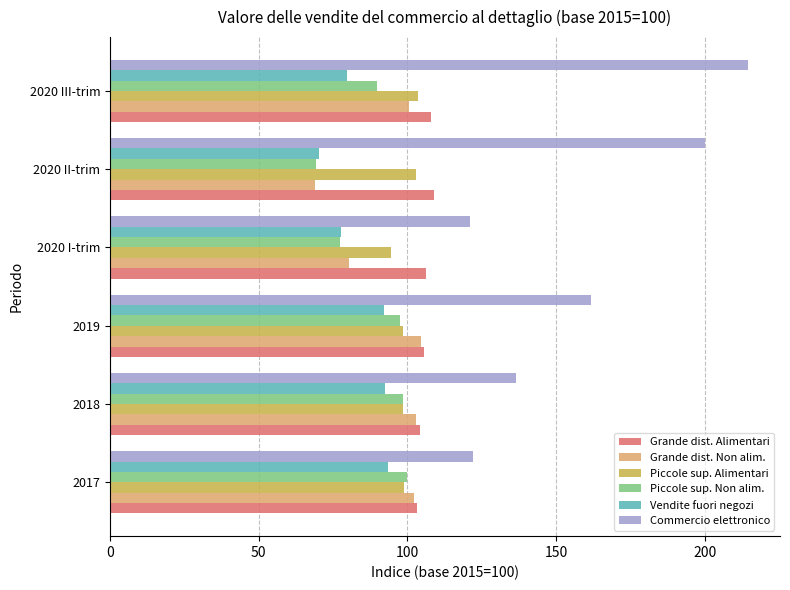

What is the greatest value displayed?

214.5